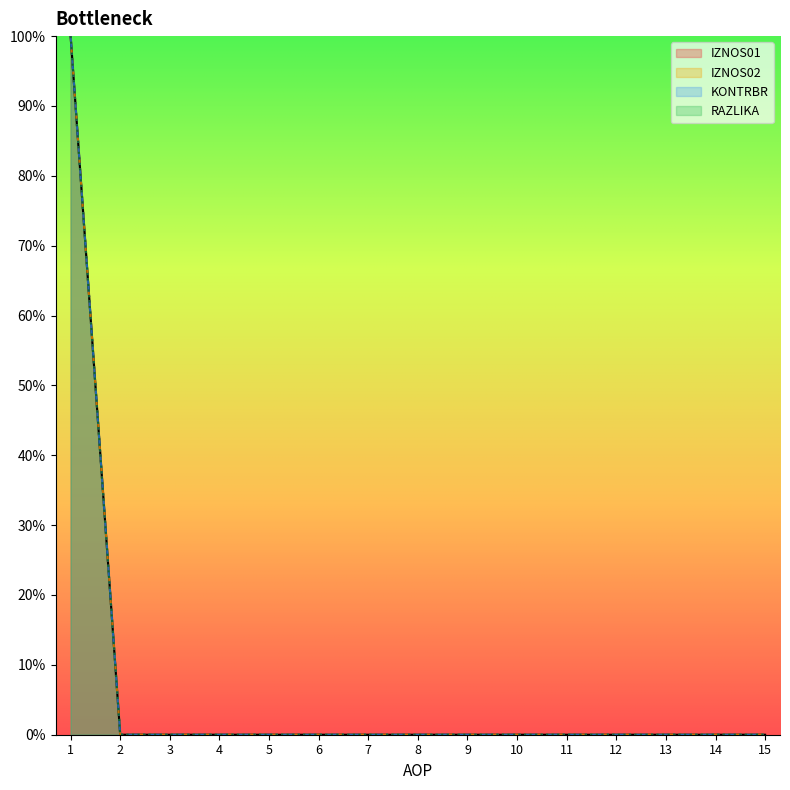

At which category is the sum across all series the highest?

1